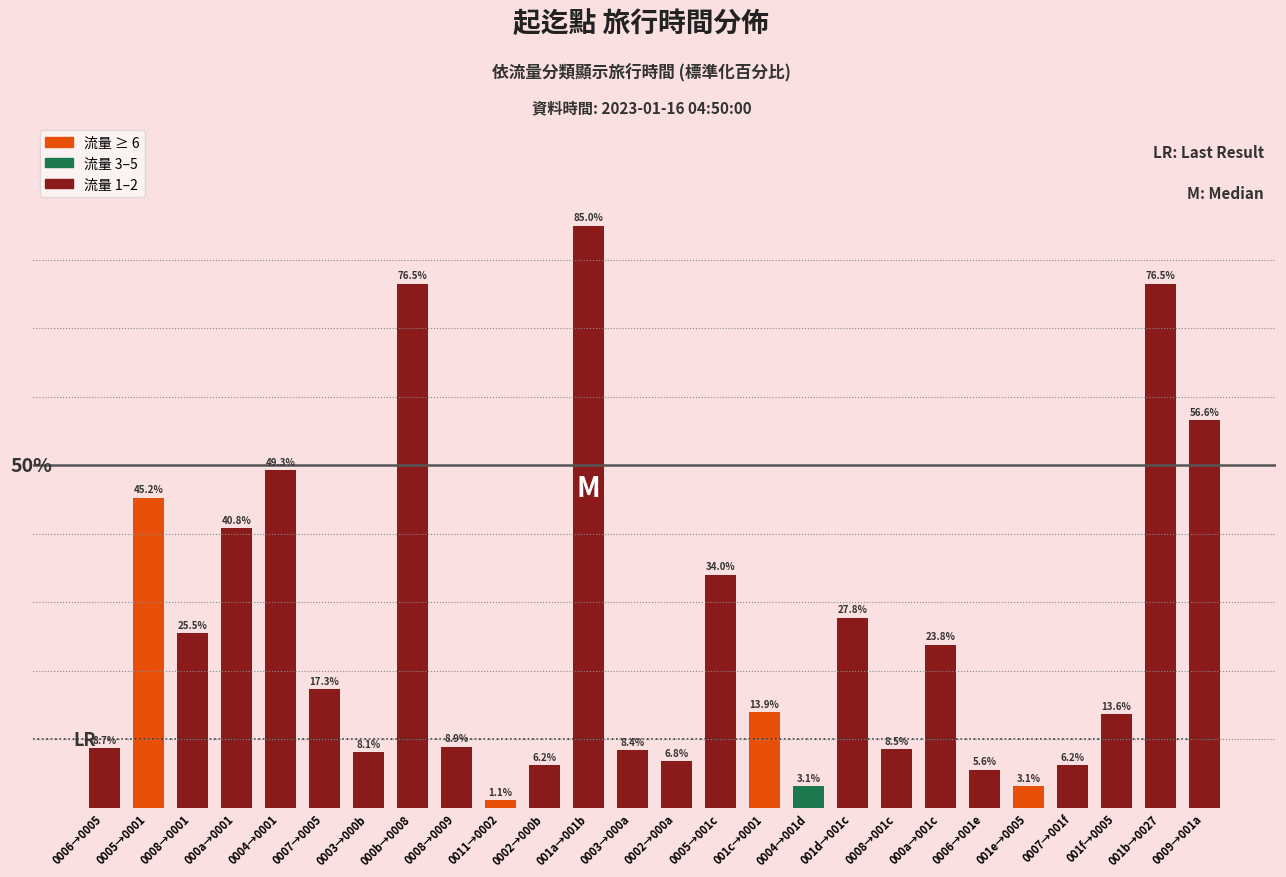

Which has a higher value, 0008→0001 or 0008→0009?

0008→0001